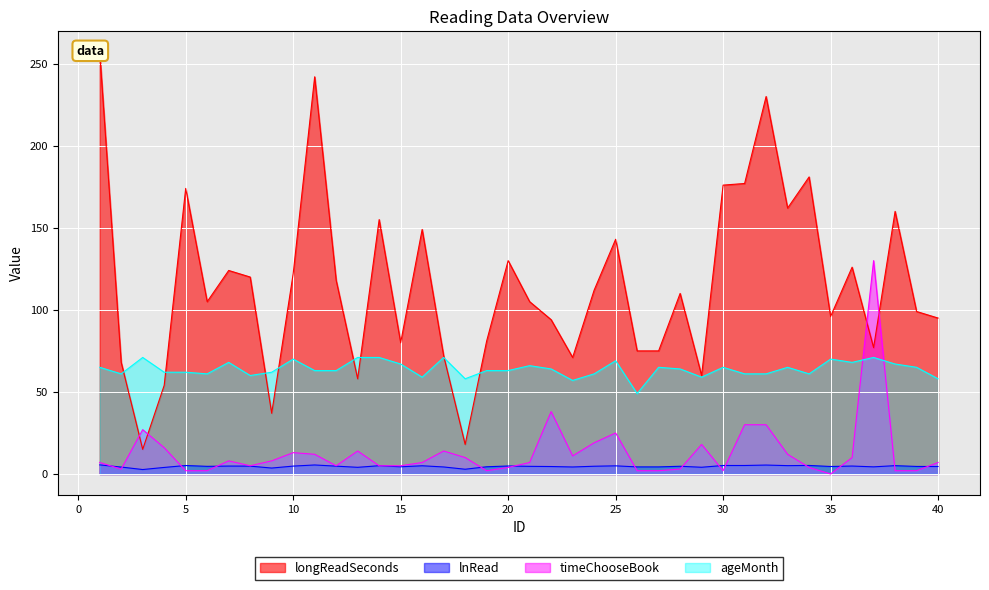

True or false: lnRead has more than 0 interior local peaks.

True